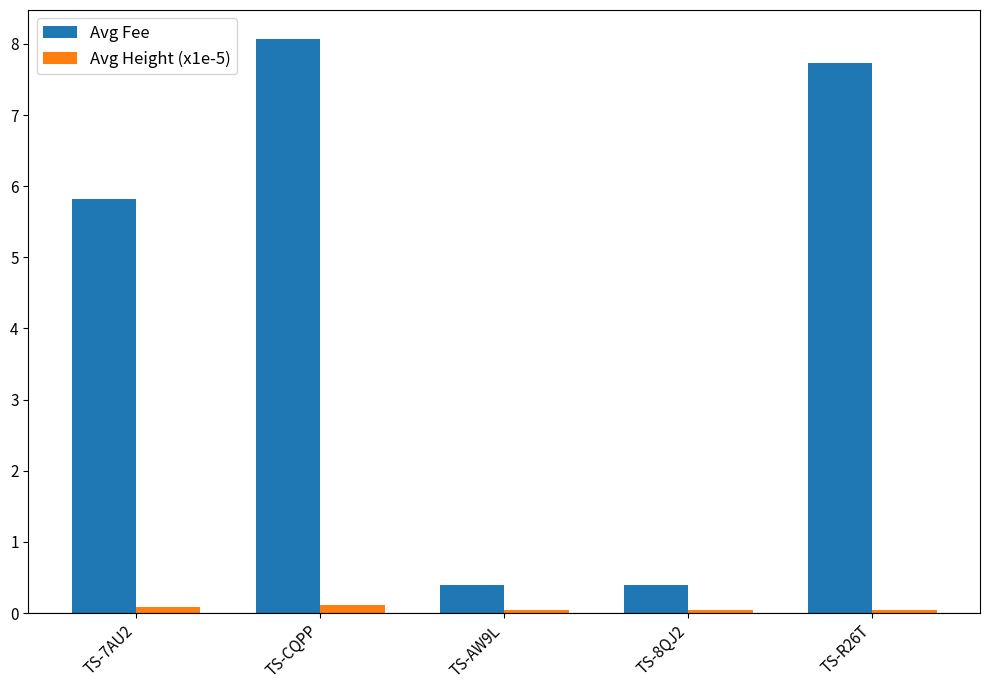

What is the total value across all series at TS-CQPP?

8.2